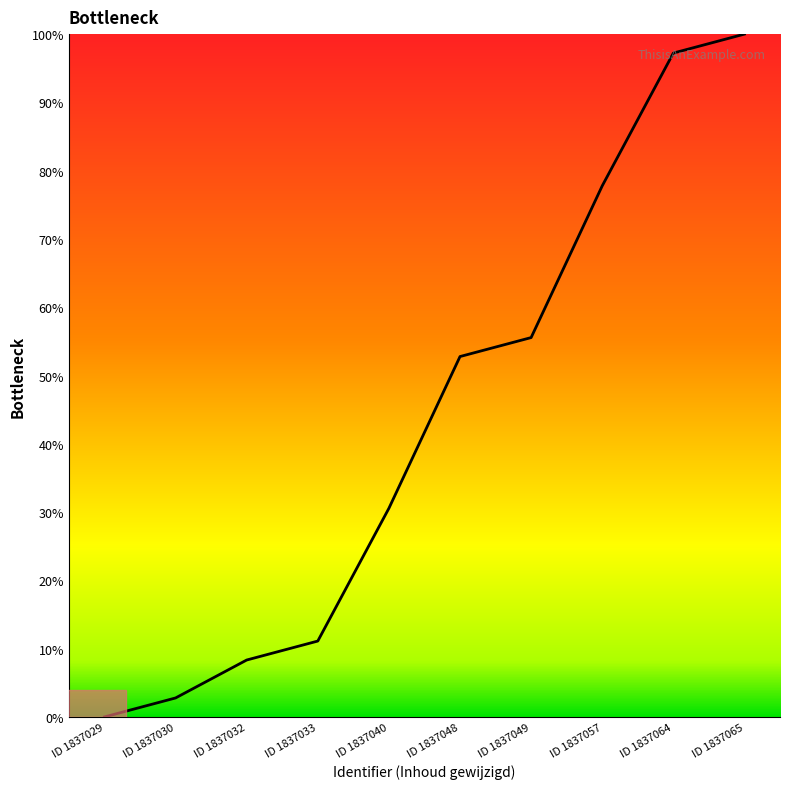

List the labels in order of value, largest first.

ID 1837065, ID 1837064, ID 1837057, ID 1837049, ID 1837048, ID 1837040, ID 1837033, ID 1837032, ID 1837030, ID 1837029